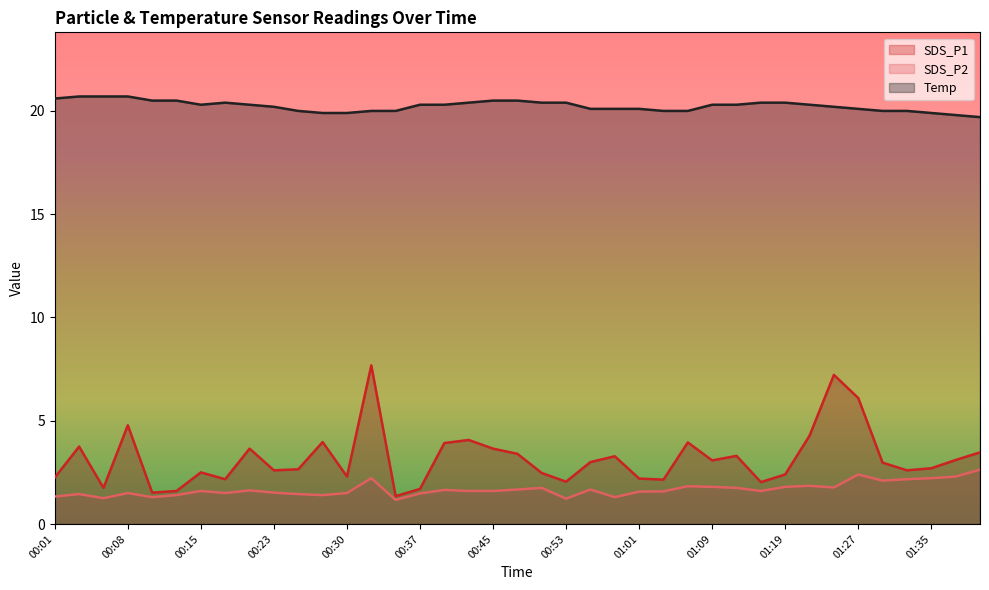

True or false: Temp and SDS_P2 intersect in this chart.

False